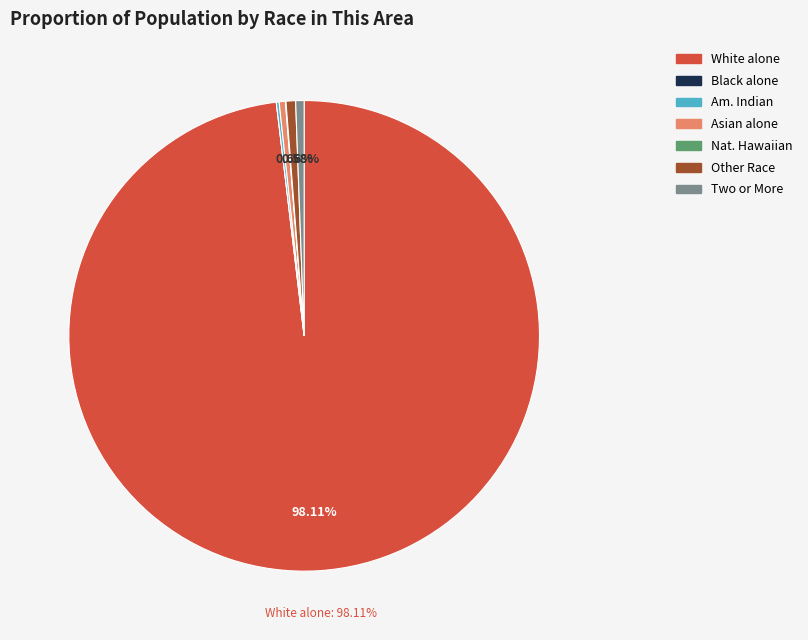

Is there a majority slice in this chart?

Yes